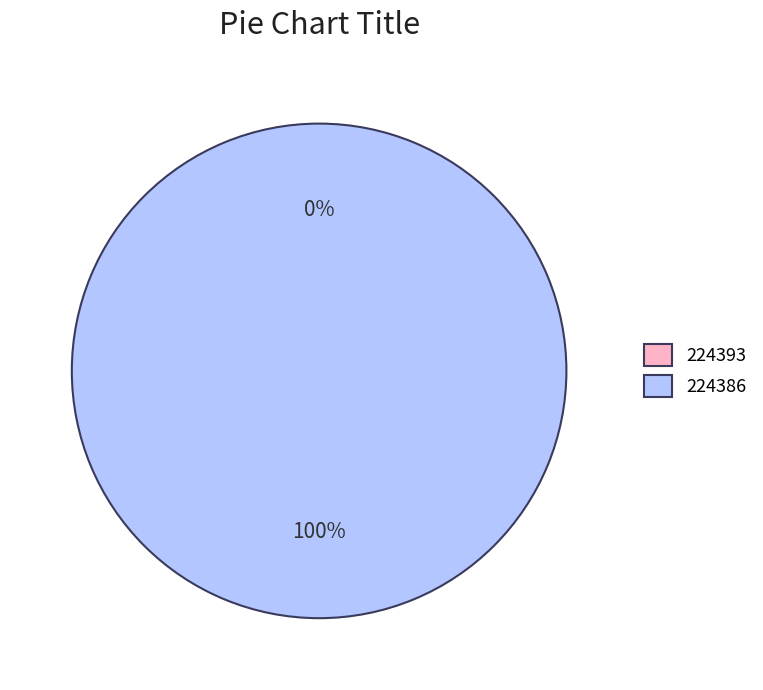

Is it true that 224393 is 7% of the pie?

False